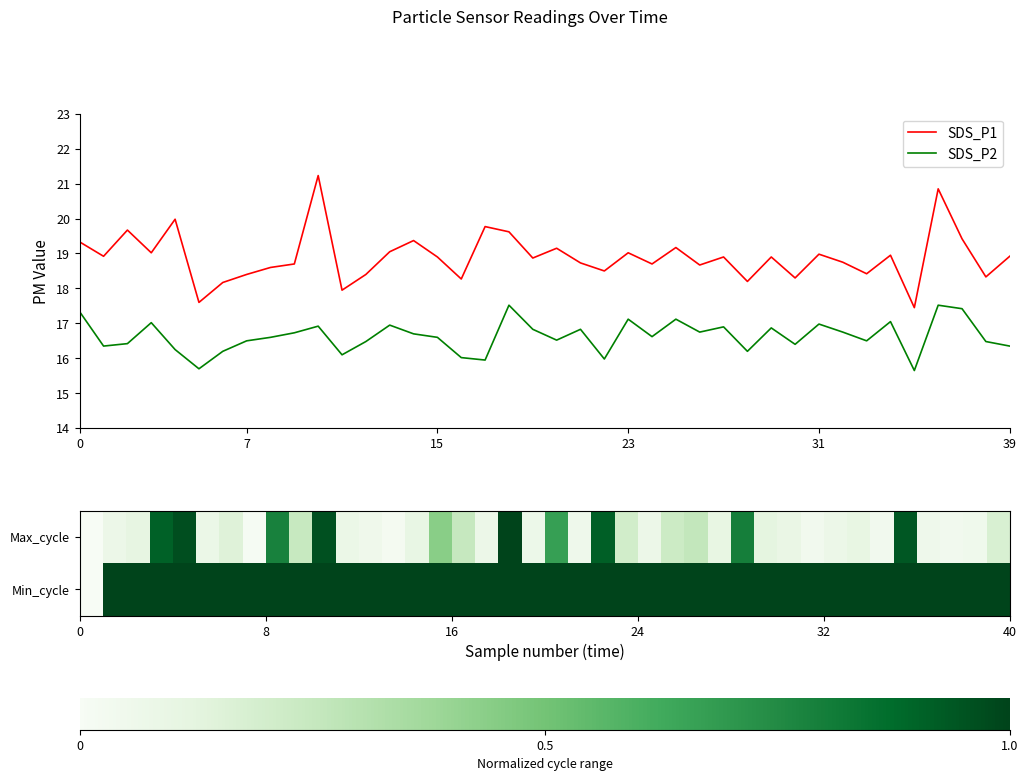

True or false: SDS_P1 and SDS_P2 intersect in this chart.

False